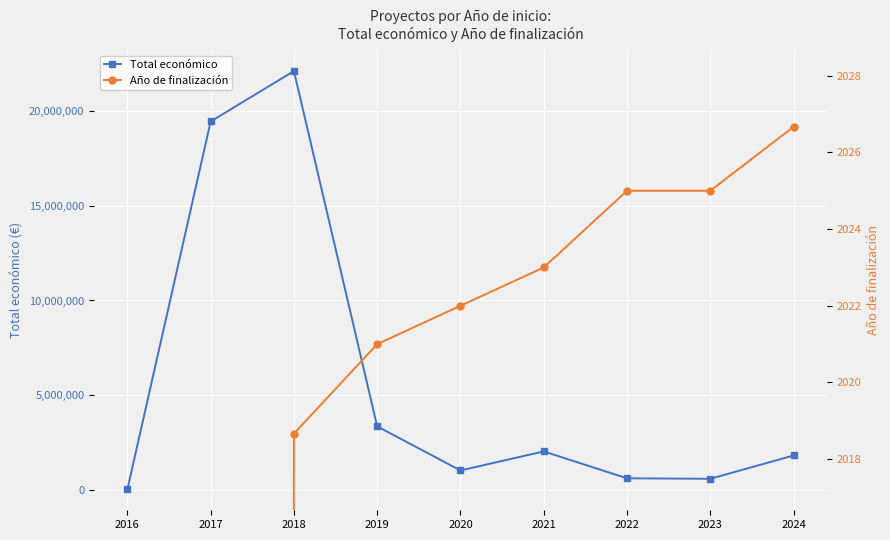

In Total económico, how many points are higher than both neighbors (excluding endpoints)?

2